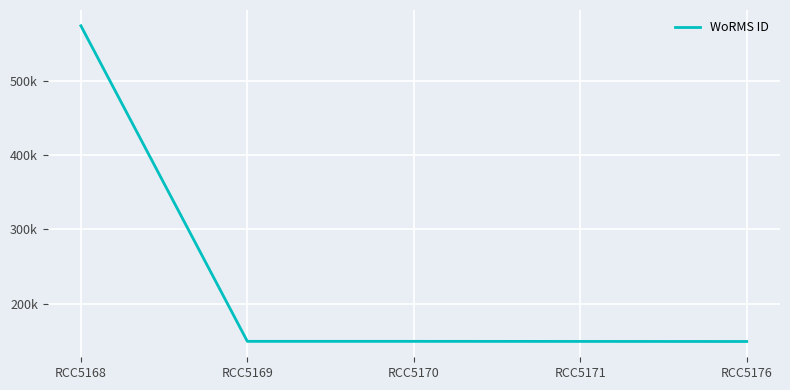

Is this an area chart (filled region under the line)?

No